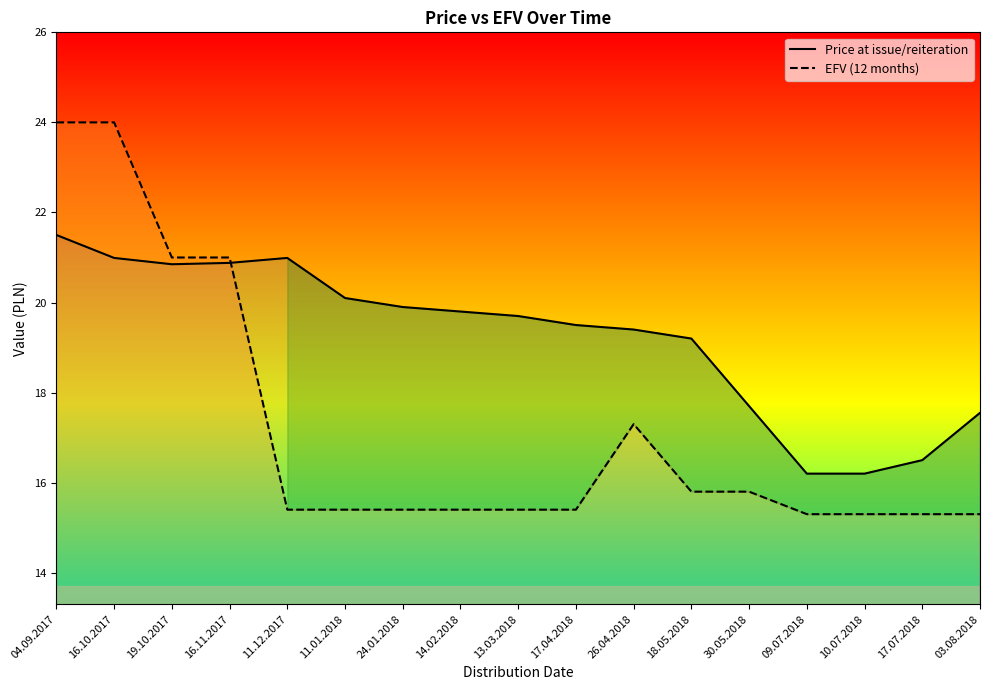

Between 14.02.2018 and 11.12.2017, which is larger?

11.12.2017